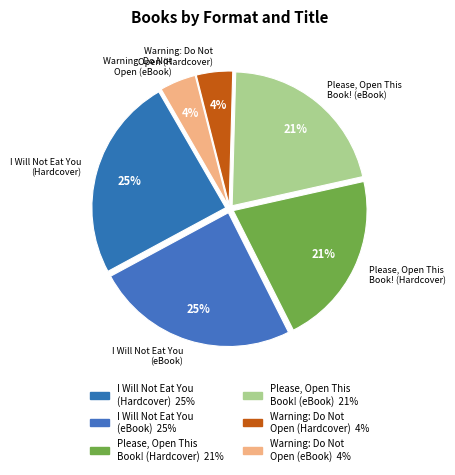

What percentage is the Please, Open This Book! (Hardcover) slice, to the nearest percent?

21%